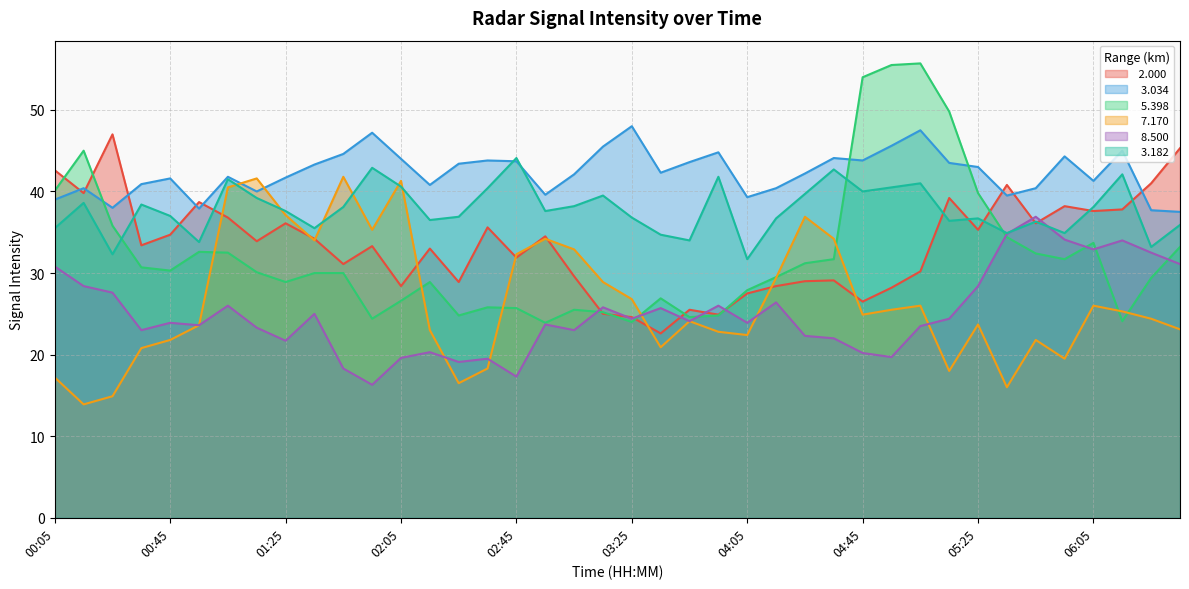

What are all the series names shown in the legend?

 2.000,   3.034,   5.398,   7.170,   8.500,   3.182